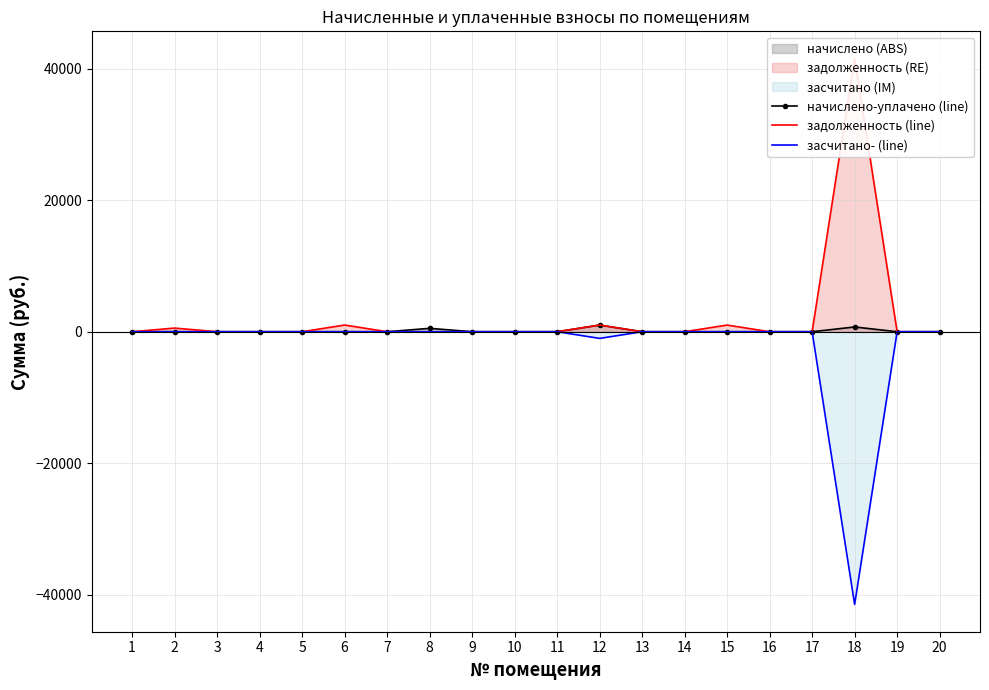

List the series in order of their overall mean, highest first.

задолженность (line), начислено-уплачено (line), засчитано- (line)